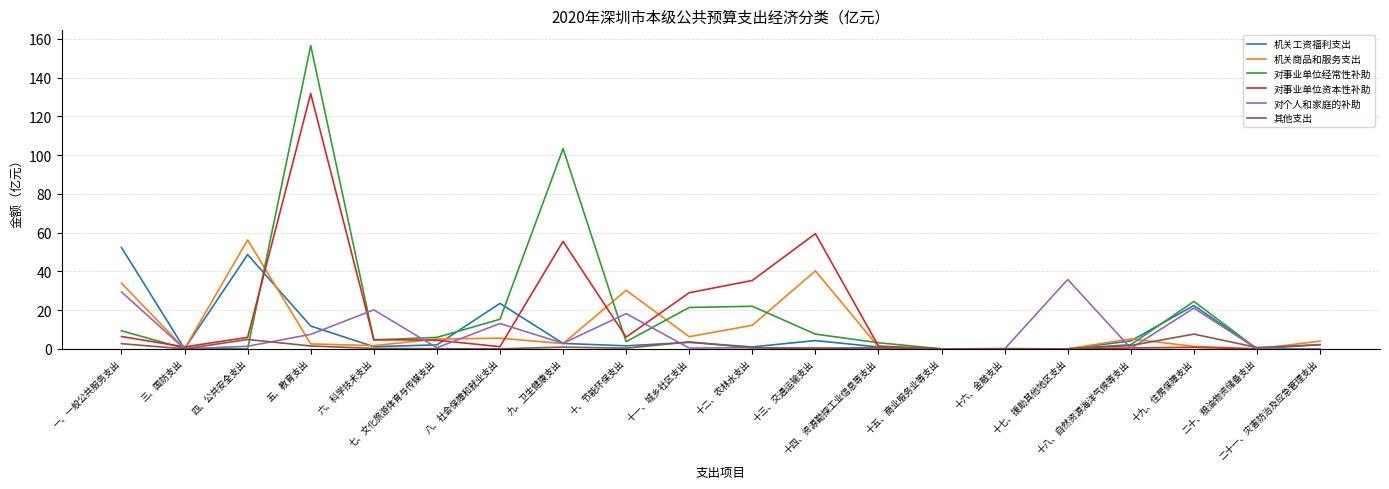

At how many categories does at least one series exceed 19?

12